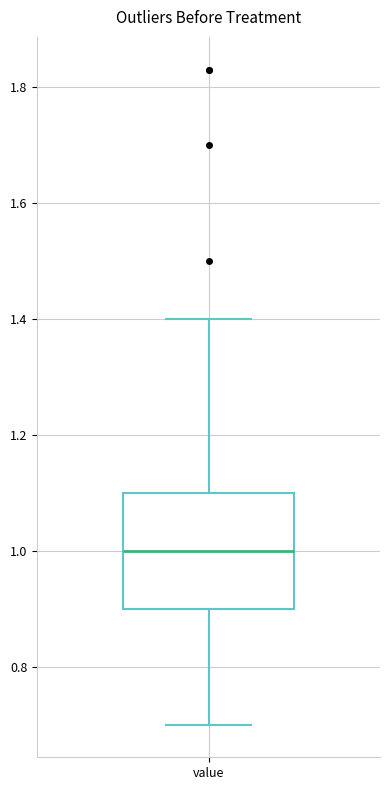

Read this box plot against the y-axis: the position of the median line, the range covered by the box, and the ends of both whiskers. The values are not printed on the chart, so give them approximately, as read against the axis.

median 1.0, box 0.9 to 1.1, whiskers 0.7 to 1.4